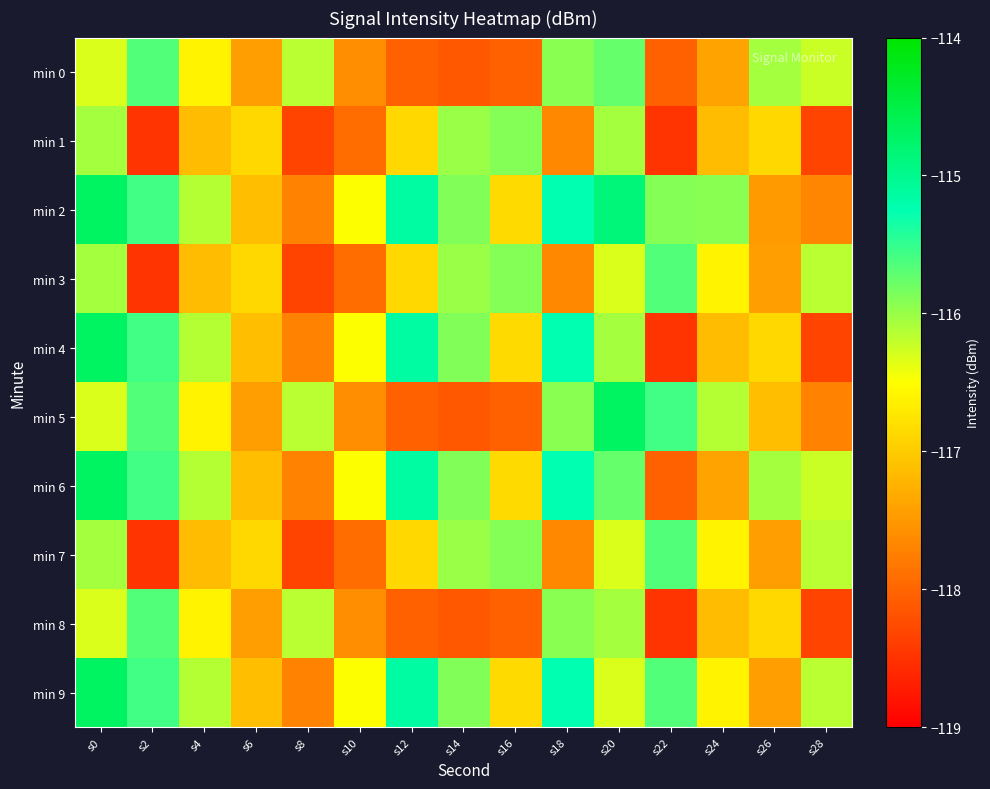

Which has a higher value, s22 or s4?

s4